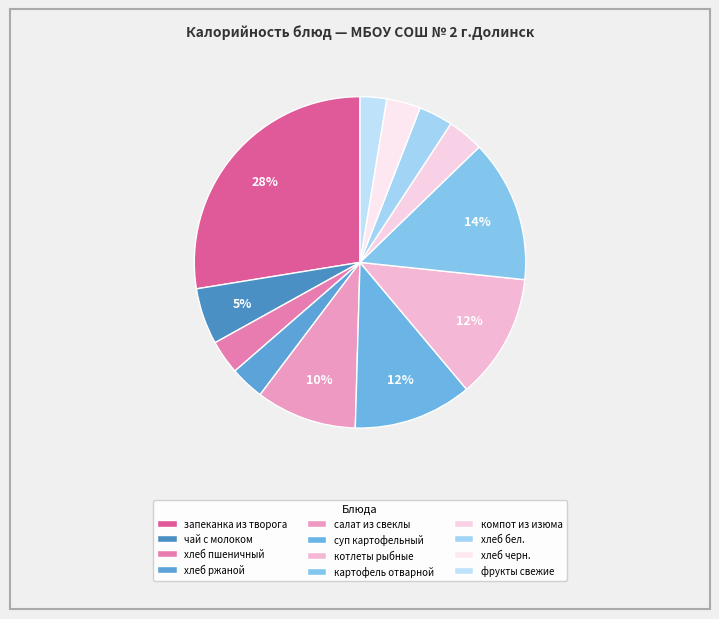

To the nearest percent, what percentage of the pie is хлеб ржаной?

3%